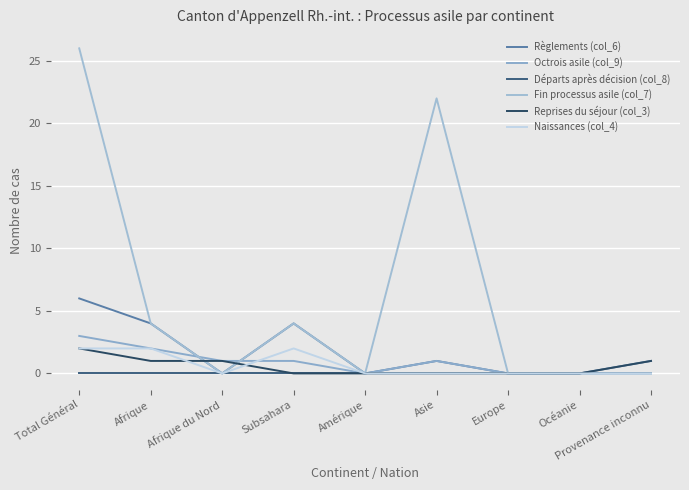

How many series are shown in this chart?

6